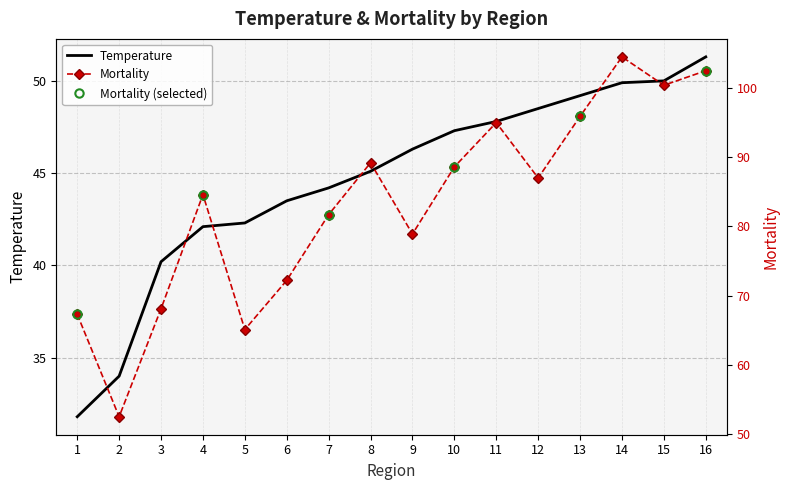

At 7, list the series in order from largest to smallest.

Mortality, Temperature